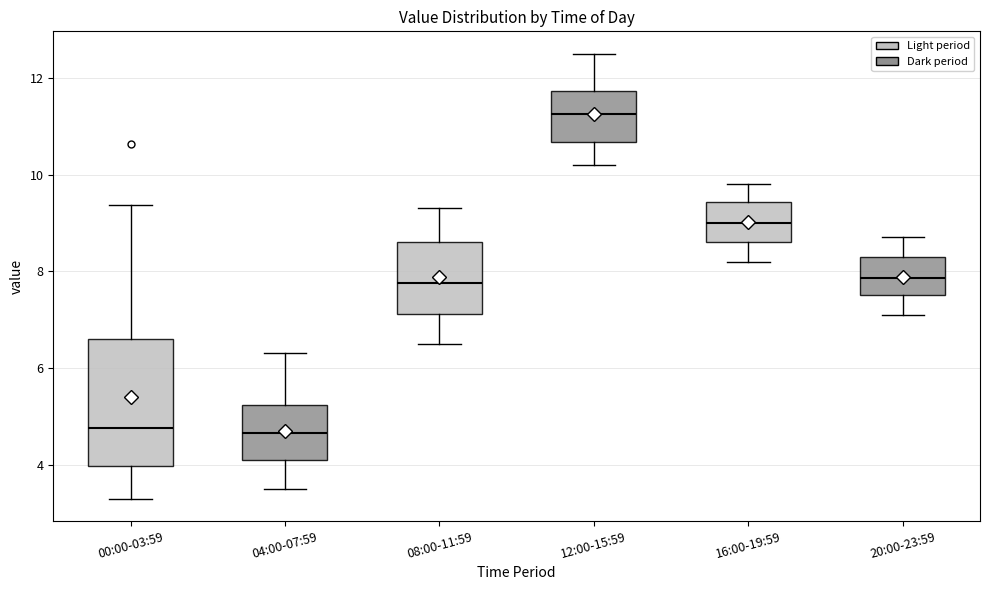

Comparing the boxes themselves (not the whiskers), which one is the tallest?

00:00-03:59